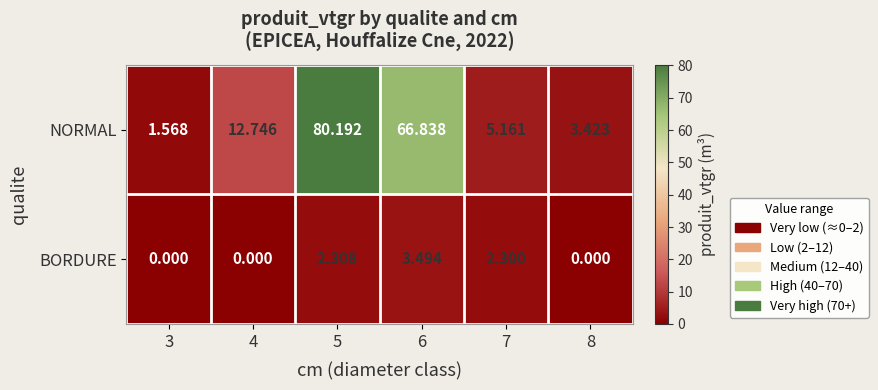

Is the value of BORDURE at 5 greater than the value of NORMAL at 3?

Yes